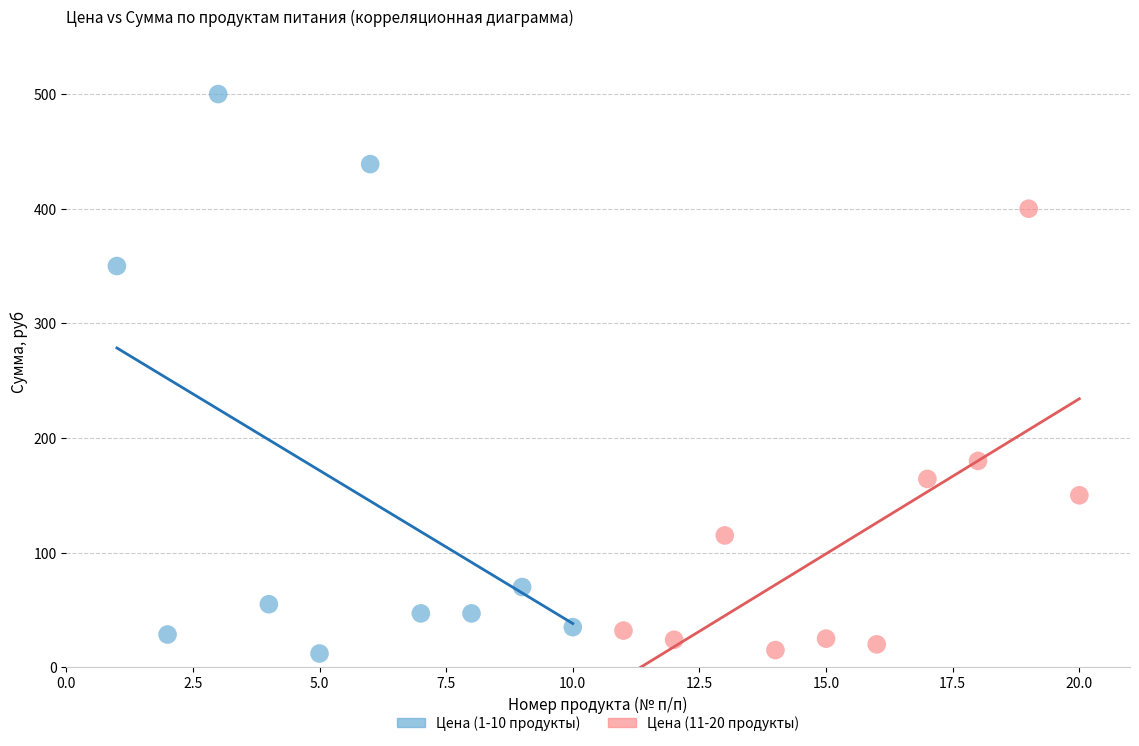

Which series reaches the maximum Y coordinate?

Цена (1-10 продукты)